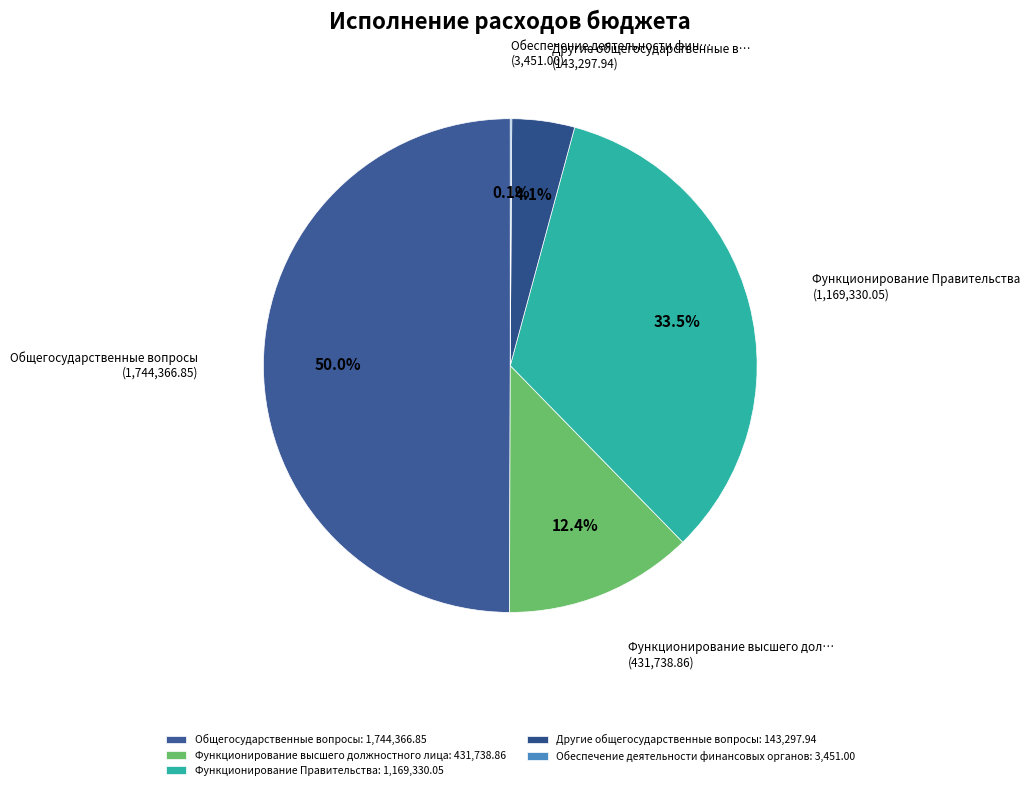

Rank the categories by value from lowest to highest.

Обеспечение деятельности финансовых органов, Другие общегосударственные вопросы, Функционирование высшего должностного лица, Функционирование Правительства, Общегосударственные вопросы